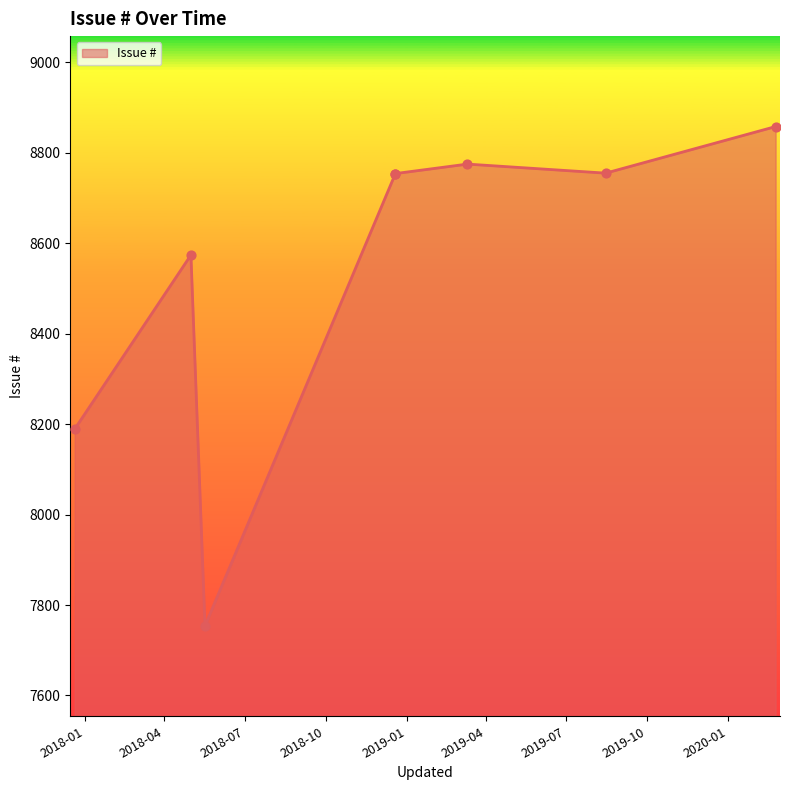

Which has a higher value, 2018-05-01 or 2019-03-11?

2019-03-11